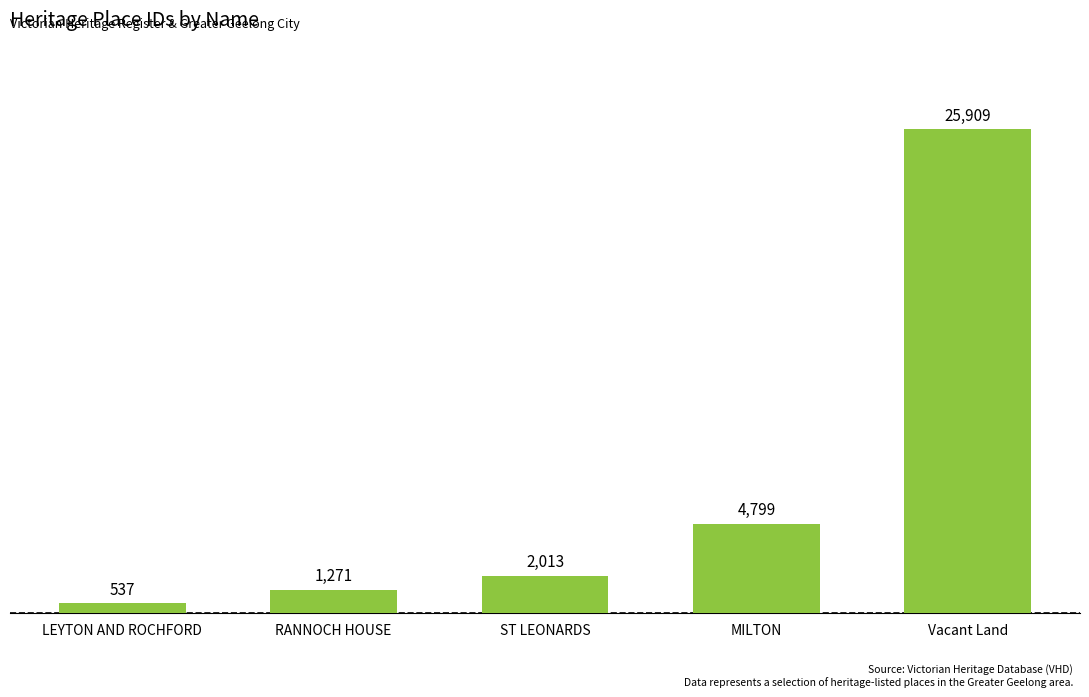

What is the average value?

6906